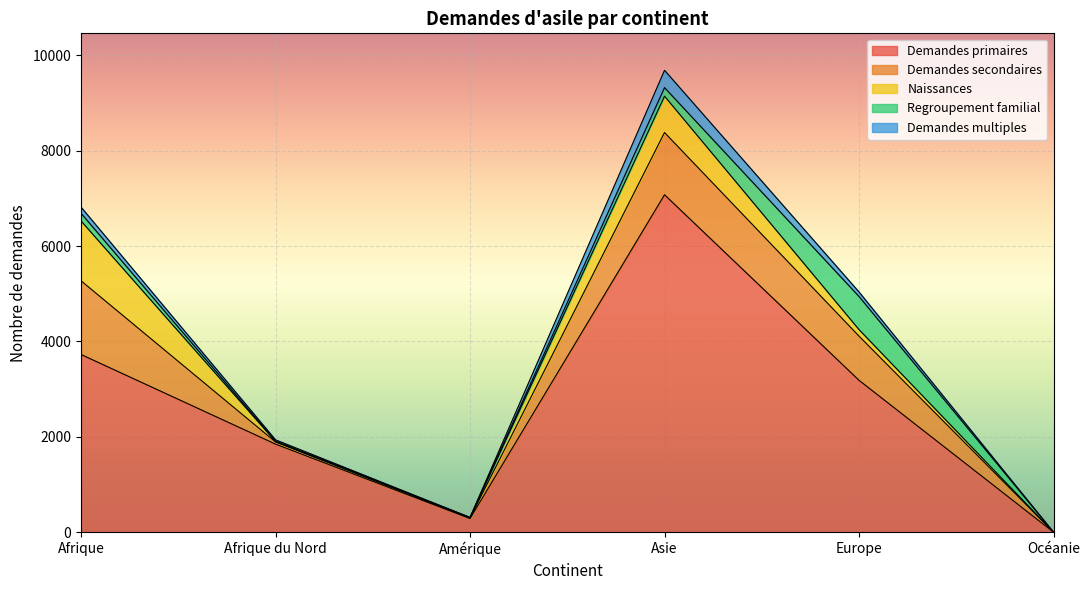

What position from the left is Asie?

4